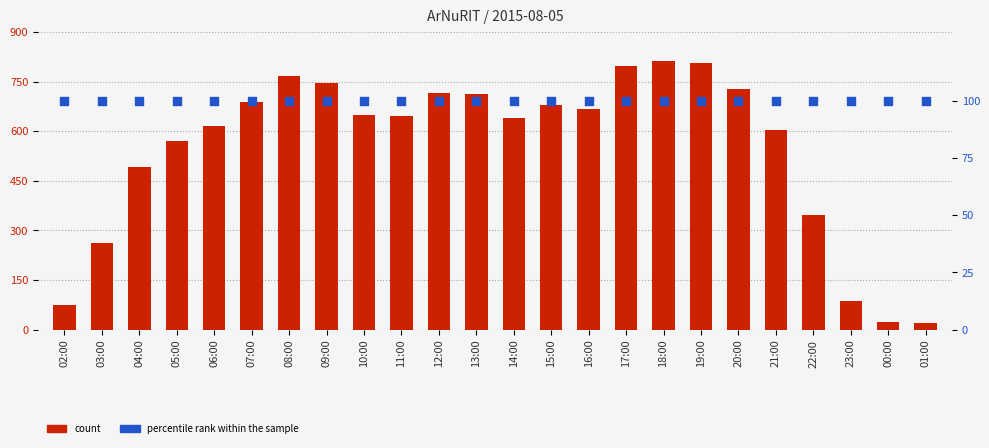

What is the total value across all series at 05:00?

671